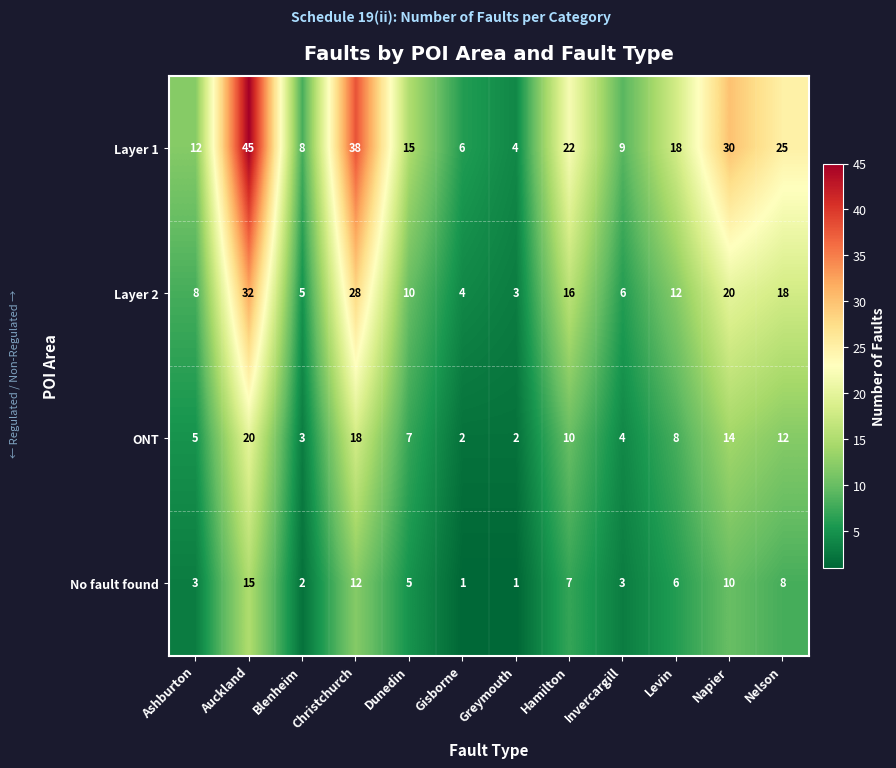

Where is Layer 1 nearest to the value 24?

Nelson